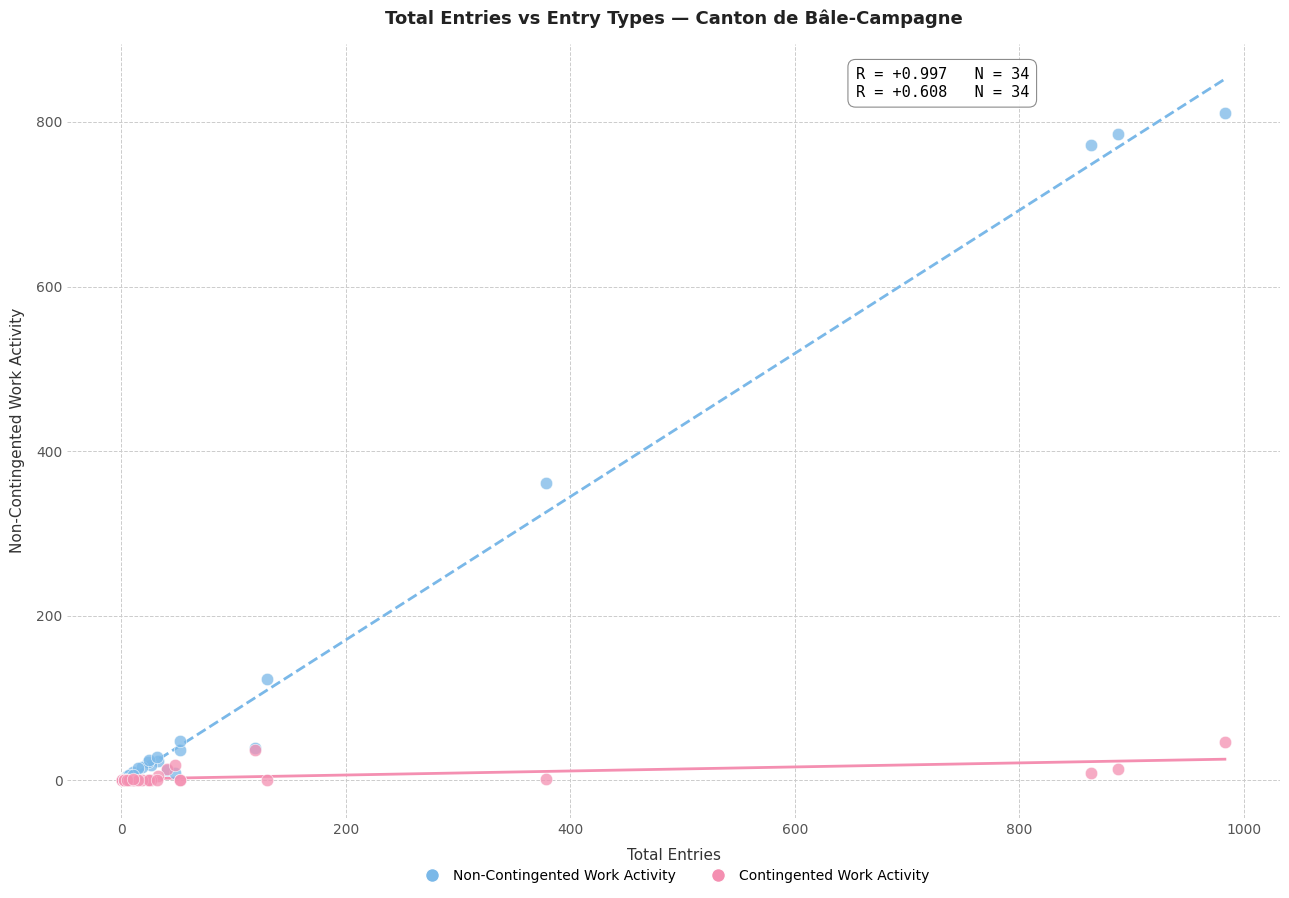

In the Non-Contingented Work Activity series, what Y value is closest to 405?

361